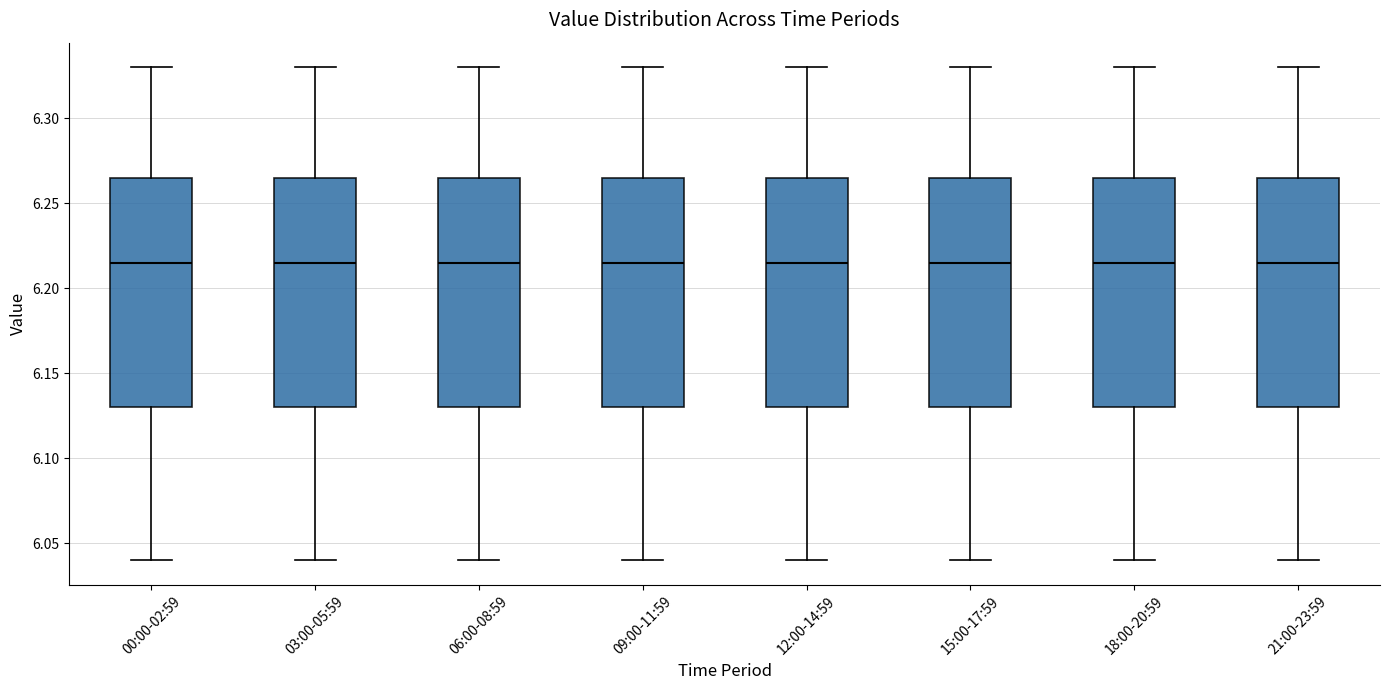

Where does the lower whisker of the box for 15:00-17:59 end on the y-axis? The values are not printed on the chart, so give them approximately, as read against the axis.

6.040